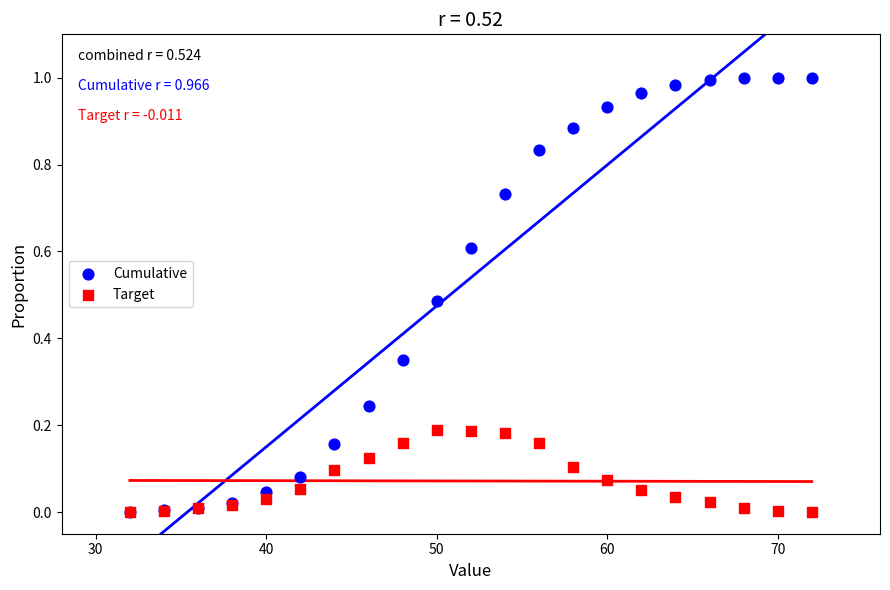

What are all the series names shown in the legend?

Cumulative, Target